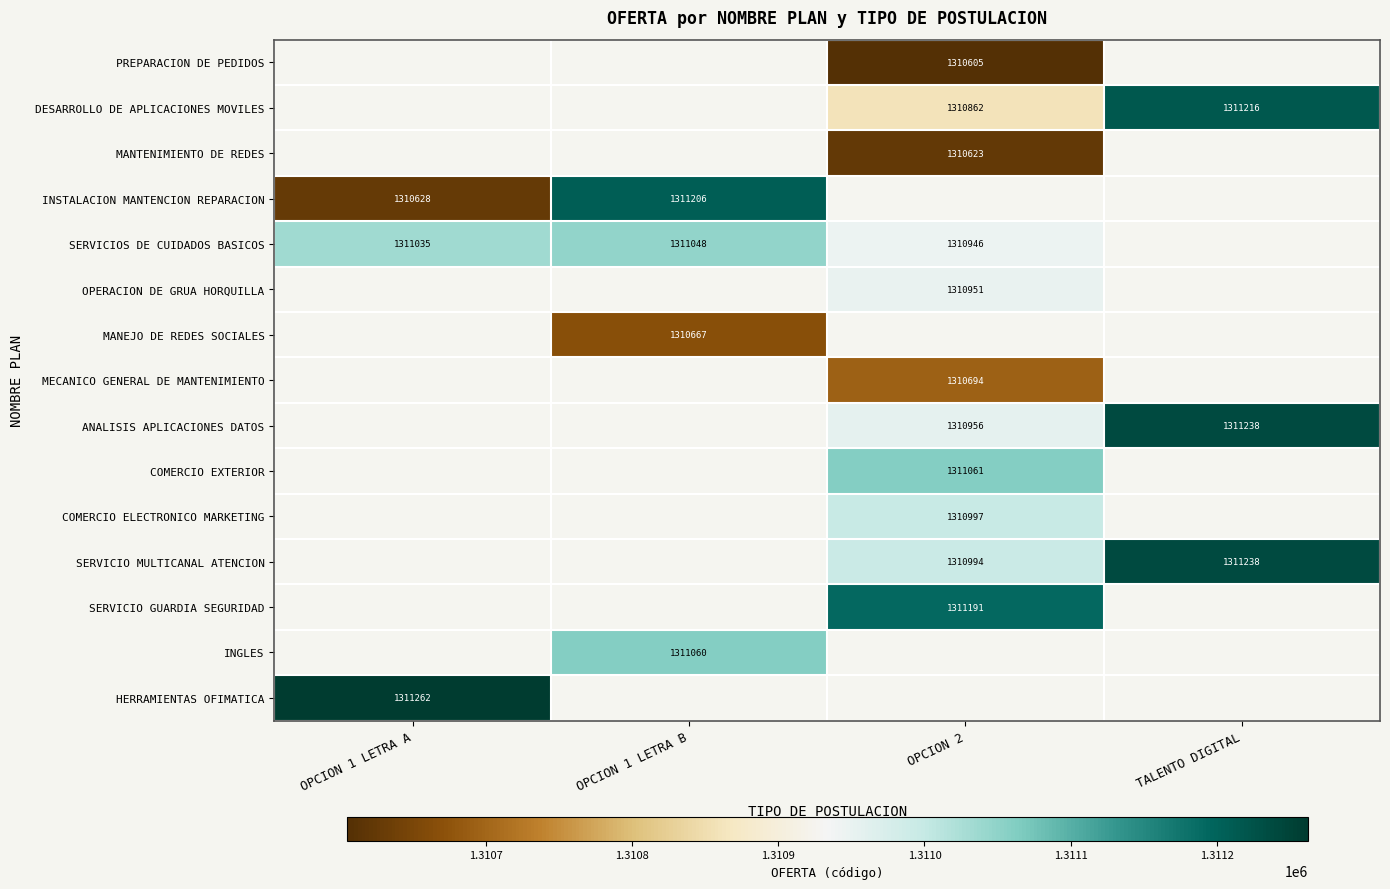

True or false: SERVICIO MULTICANAL ATENCION has a value of 1310994 at OPCION 2.

True